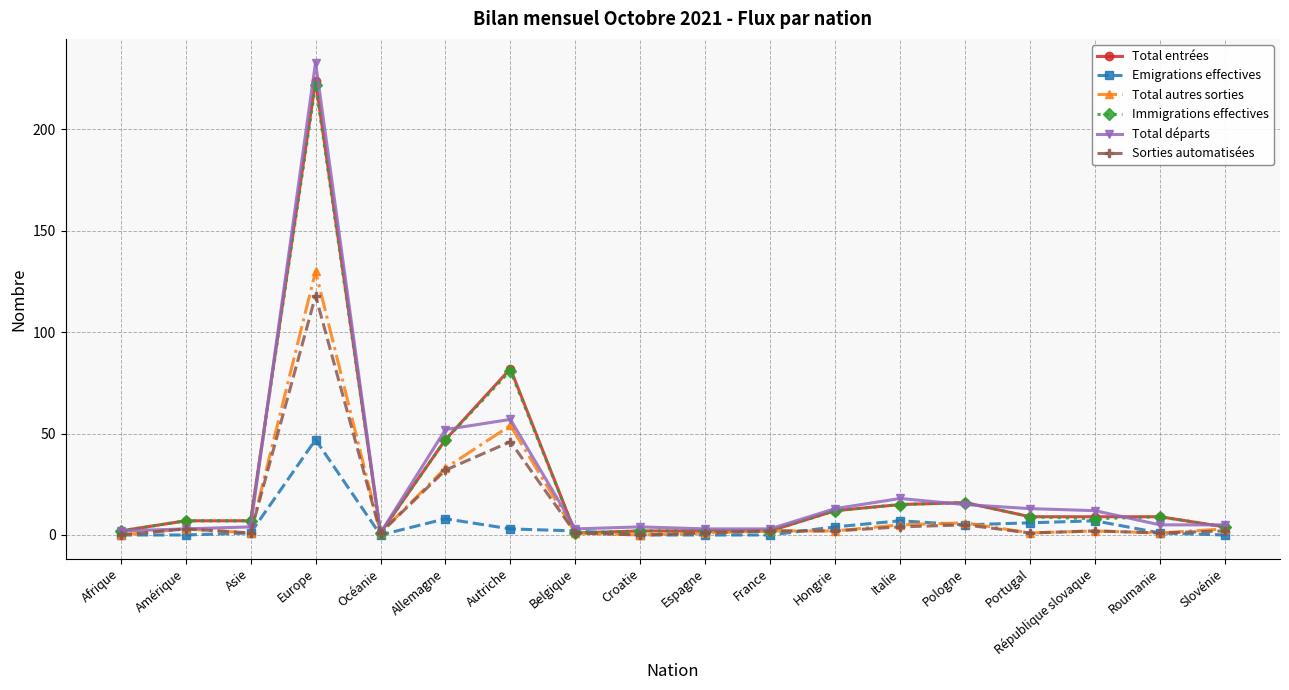

How many lines are shown in the chart?

6